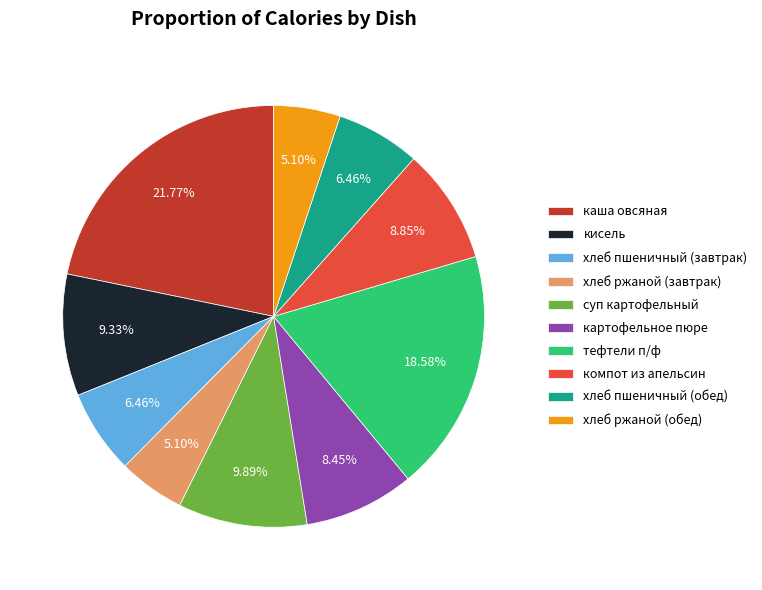

Which slice is the largest?

каша овсяная